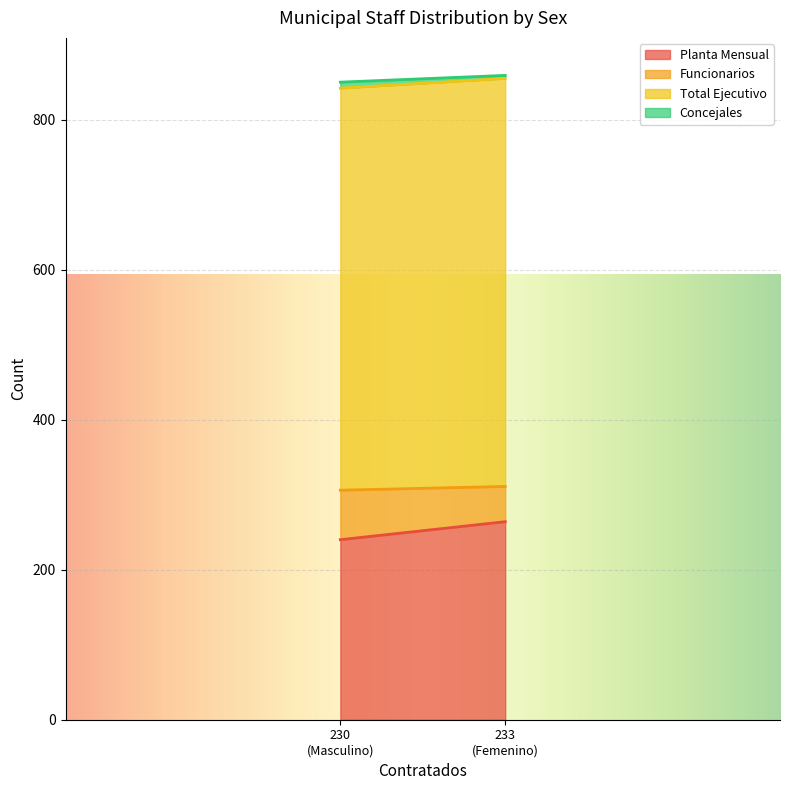

At how many categories does at least one series exceed 192?

2